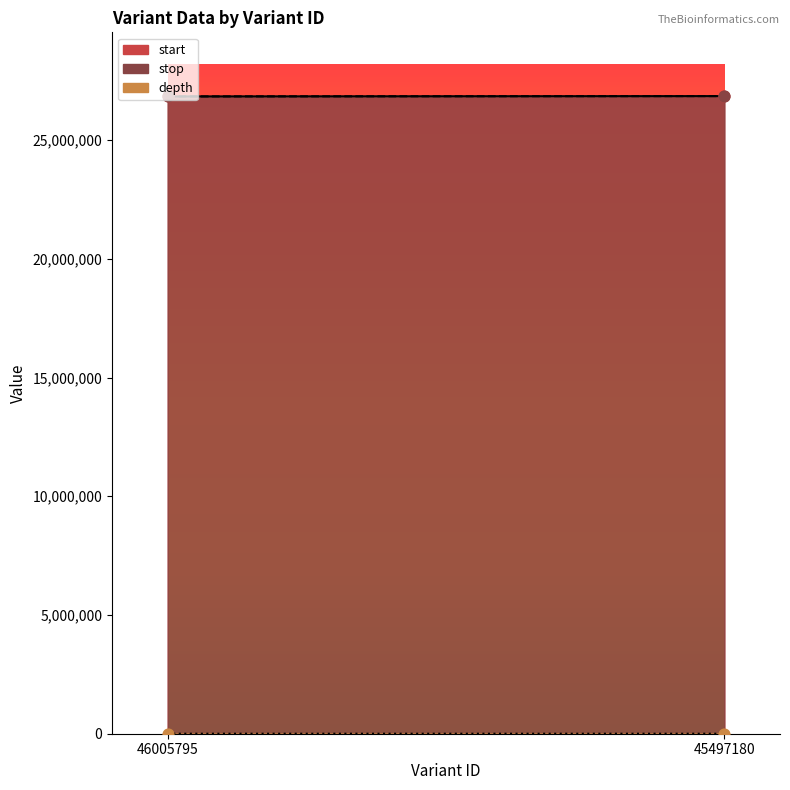

Which series has the largest total across all categories?

stop